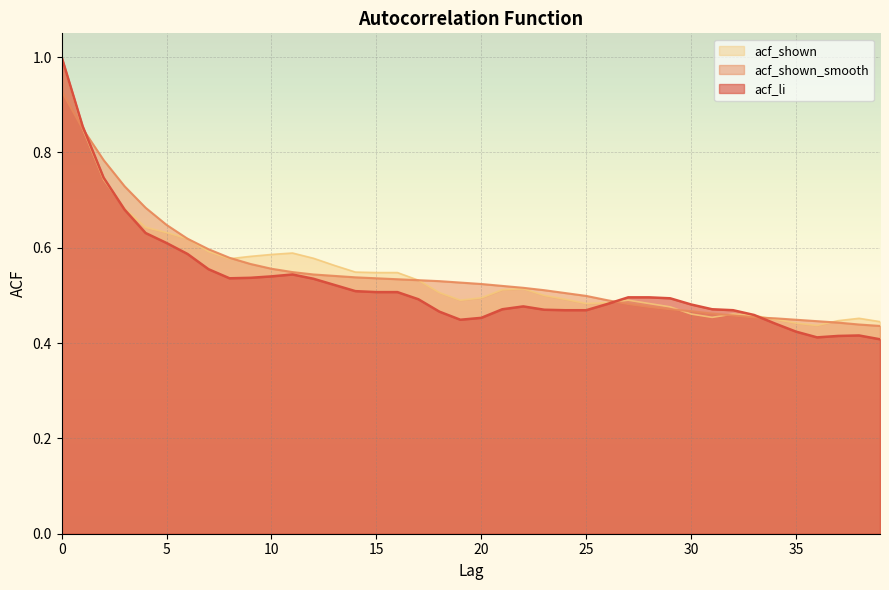

Is it true that acf_shown equals 0.4 at 39?

True